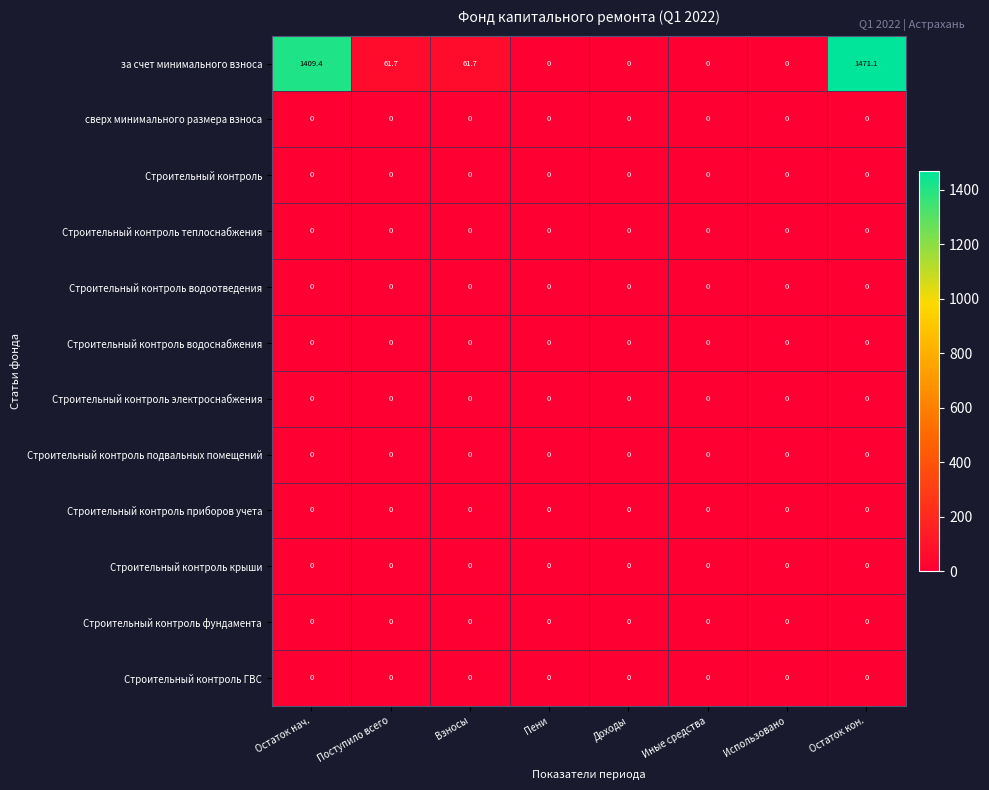

At which category does the chart reach its peak across all series?

Остаток кон.